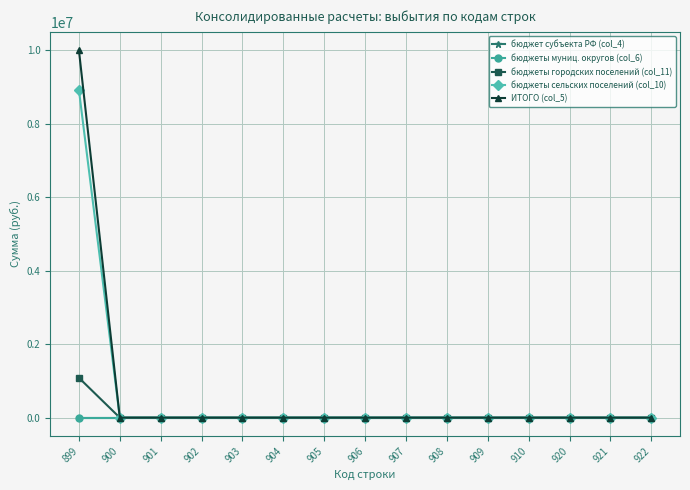

What is the highest value of the ИТОГО (col_5) series?

9995491.3